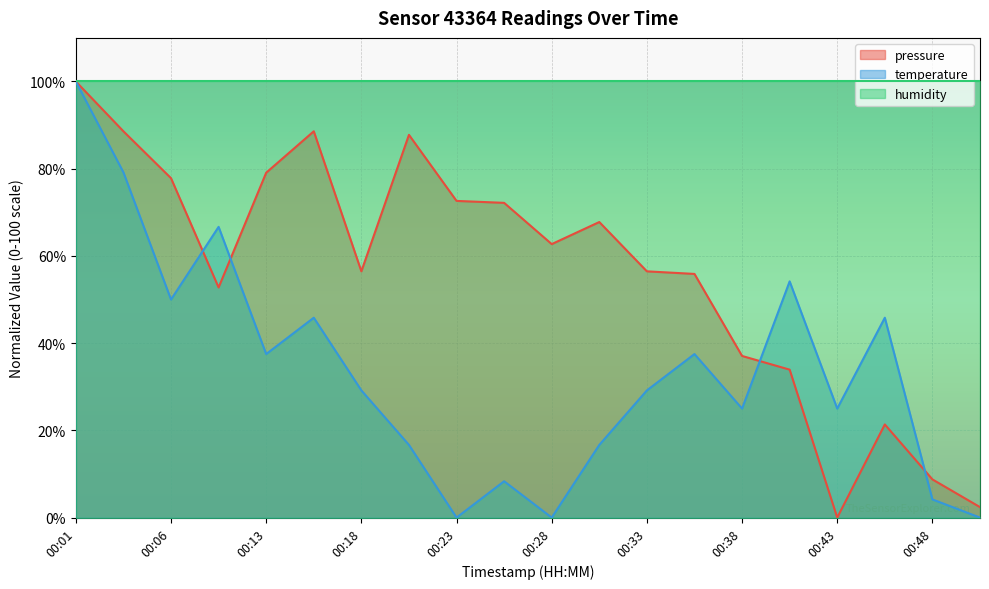

At which label is pressure closest to 50?

00:08